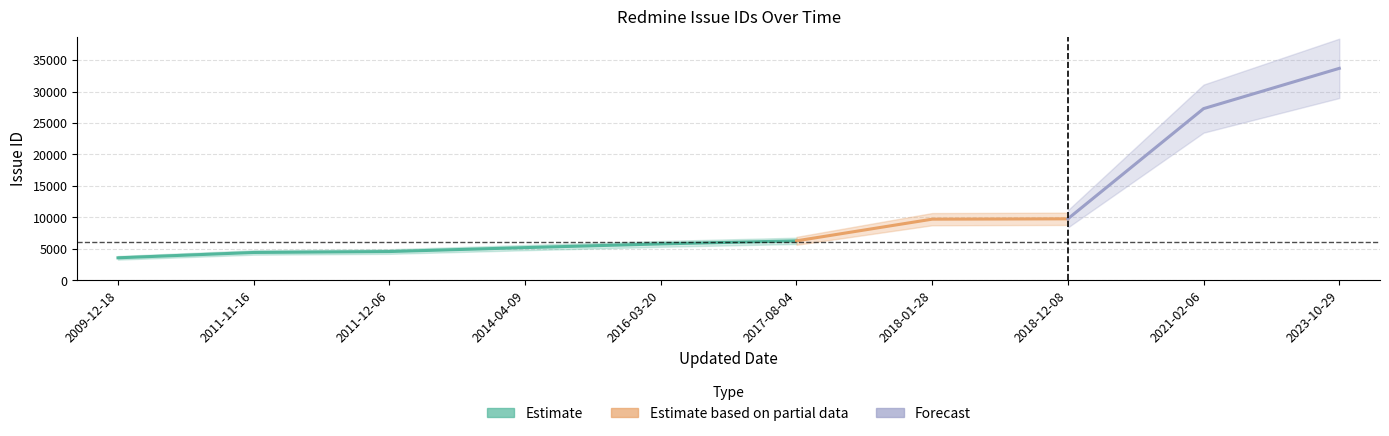

What is the change in value from 2009-12-18 to 2011-12-06?

+996